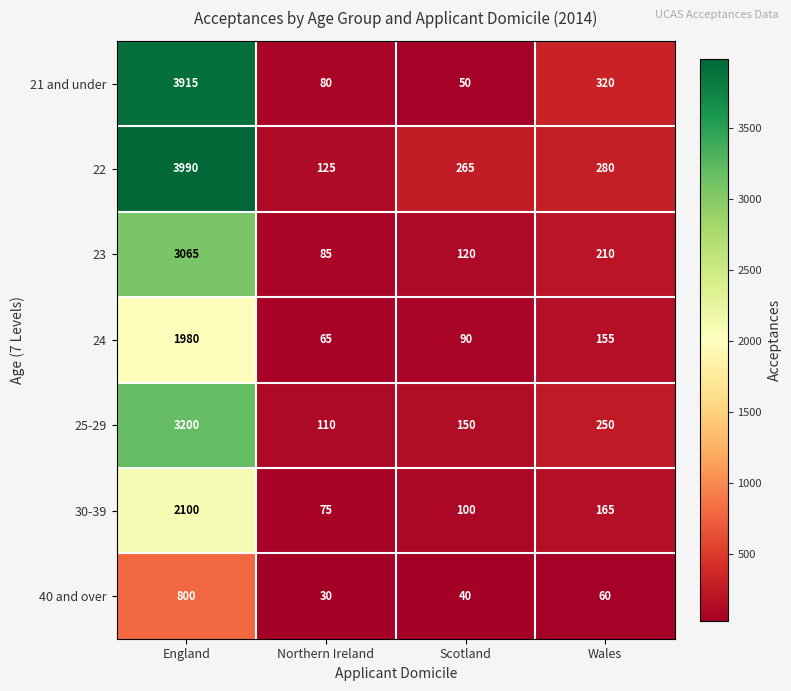

What is the total value across all series at England?

19050